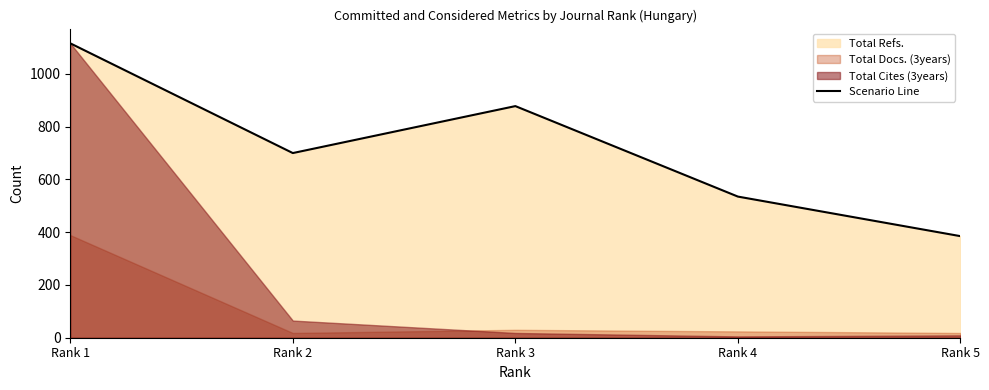

How many interior local peaks (higher than both neighbors) does the data have?

1